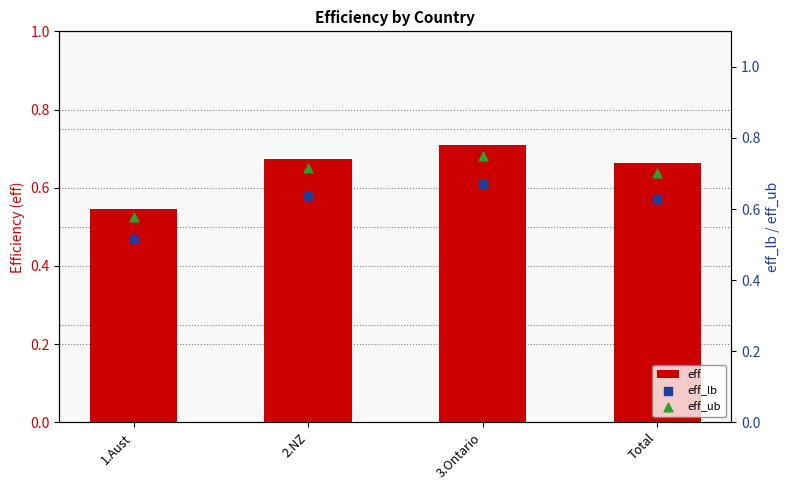

Which series has the largest Y range (max minus min)?

eff_ub